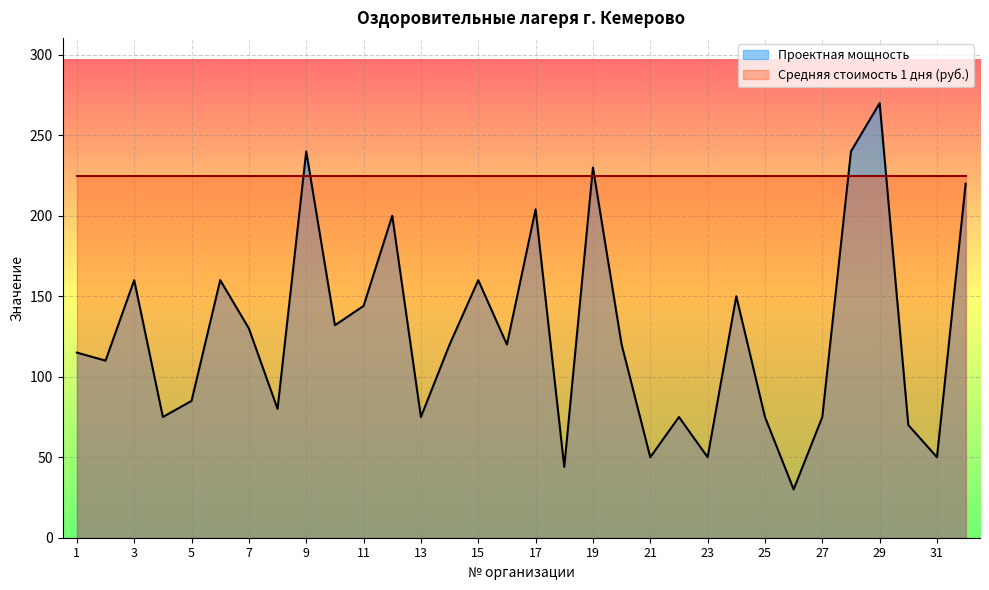

True or false: the data shows 107 at 29.

False